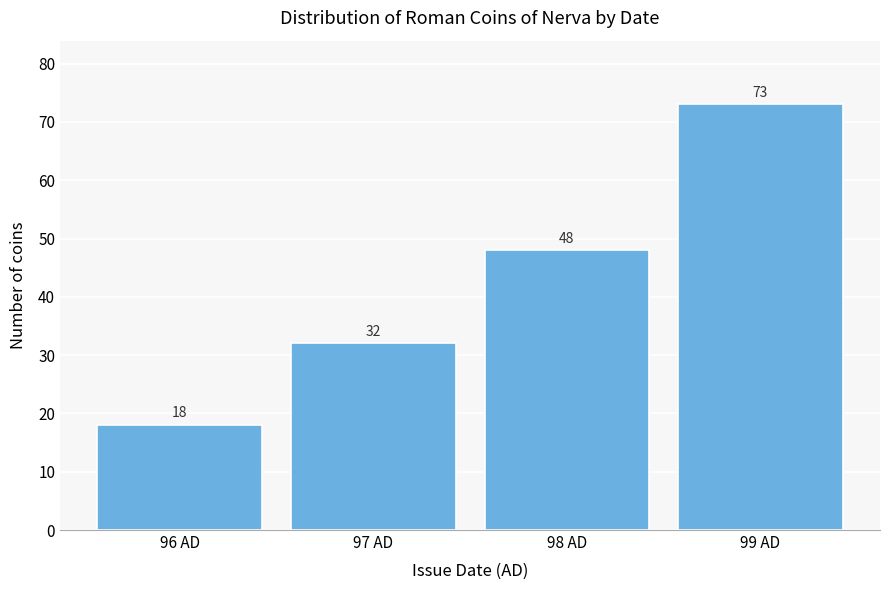

Reading left to right, what are all the values shown in this chart?

96 AD=18	97 AD=32	98 AD=48	99 AD=73